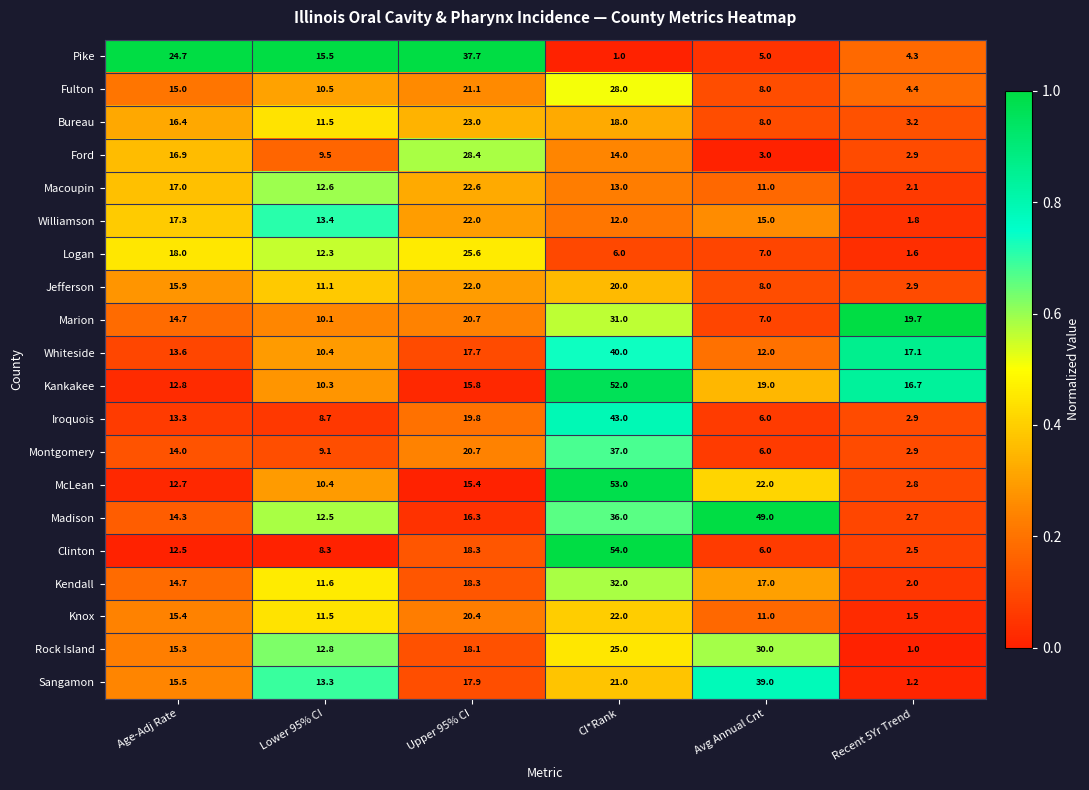

List the labels in order of Williamson value, smallest first.

Recent 5Yr Trend, CI*Rank, Lower 95% CI, Avg Annual Cnt, Age-Adj Rate, Upper 95% CI